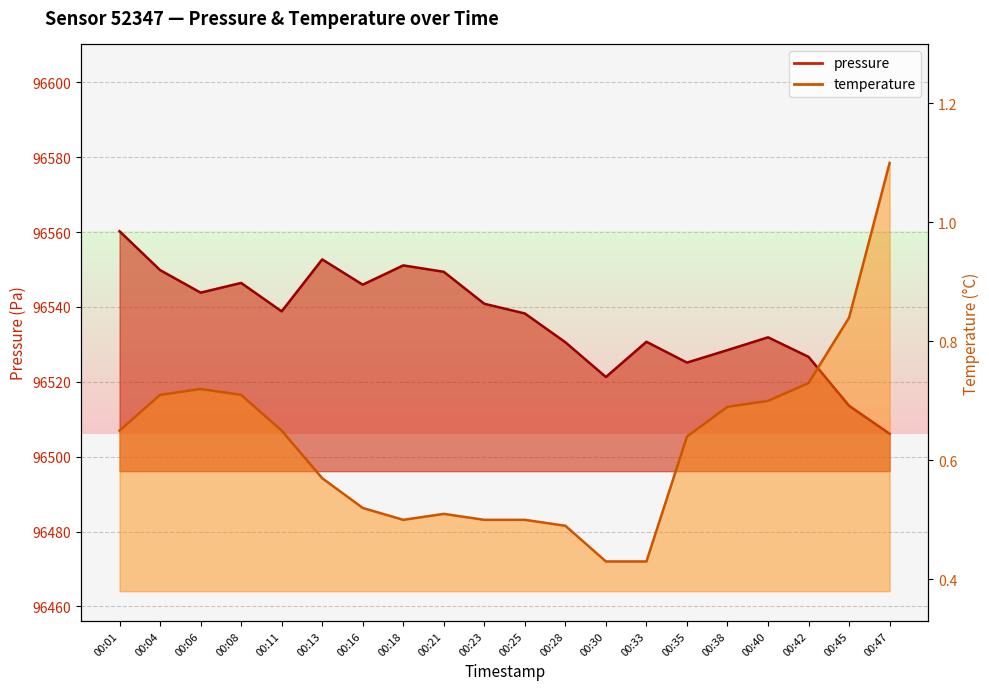

True or false: temperature and pressure cross at least once.

False